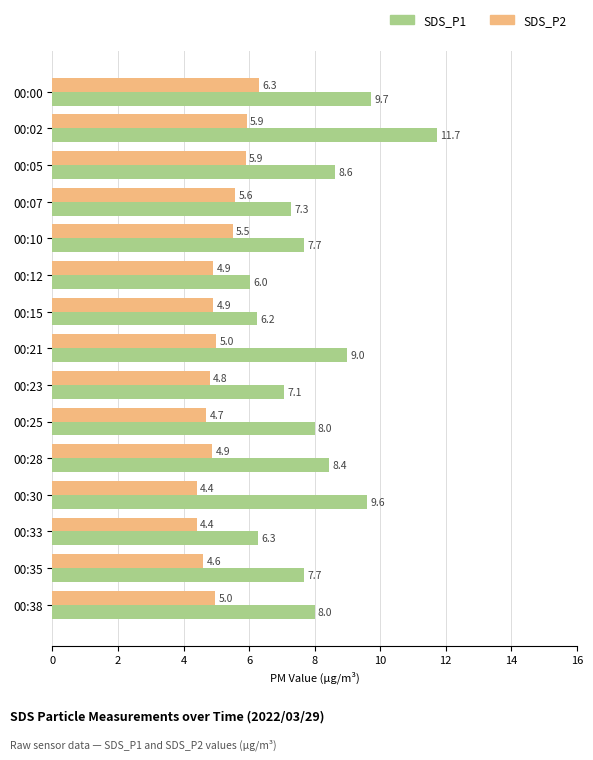

Which label corresponds to the largest value in the chart?

00:02